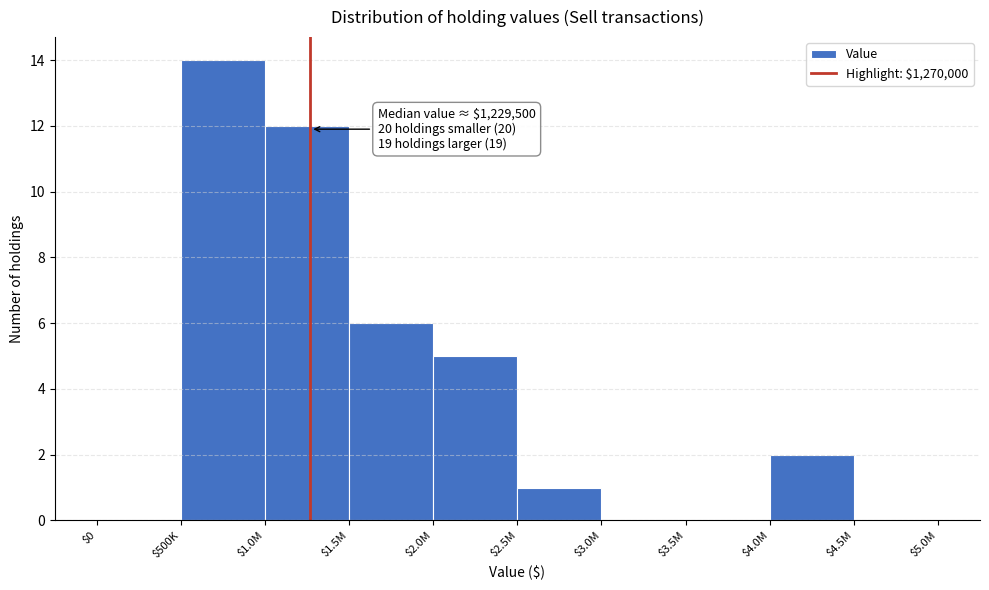

At which category does the chart reach its peak across all series?

$500K